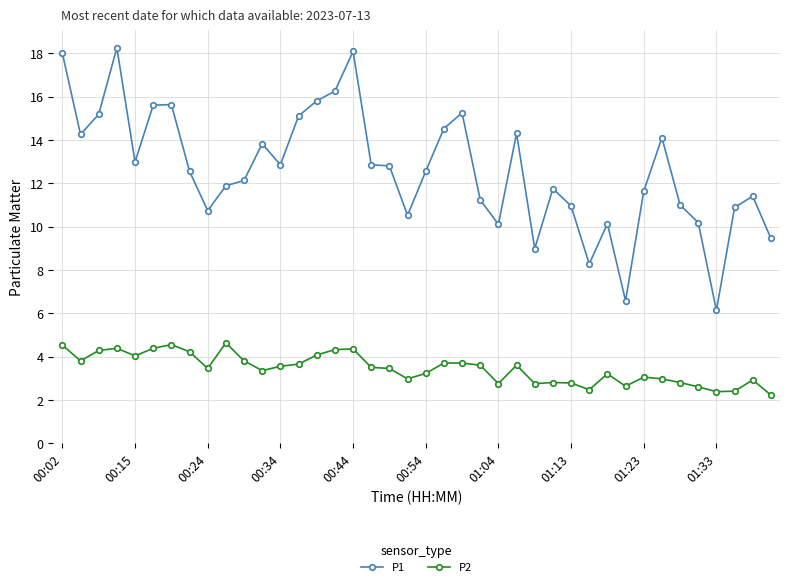

True or false: P1 and P2 cross at least once.

False